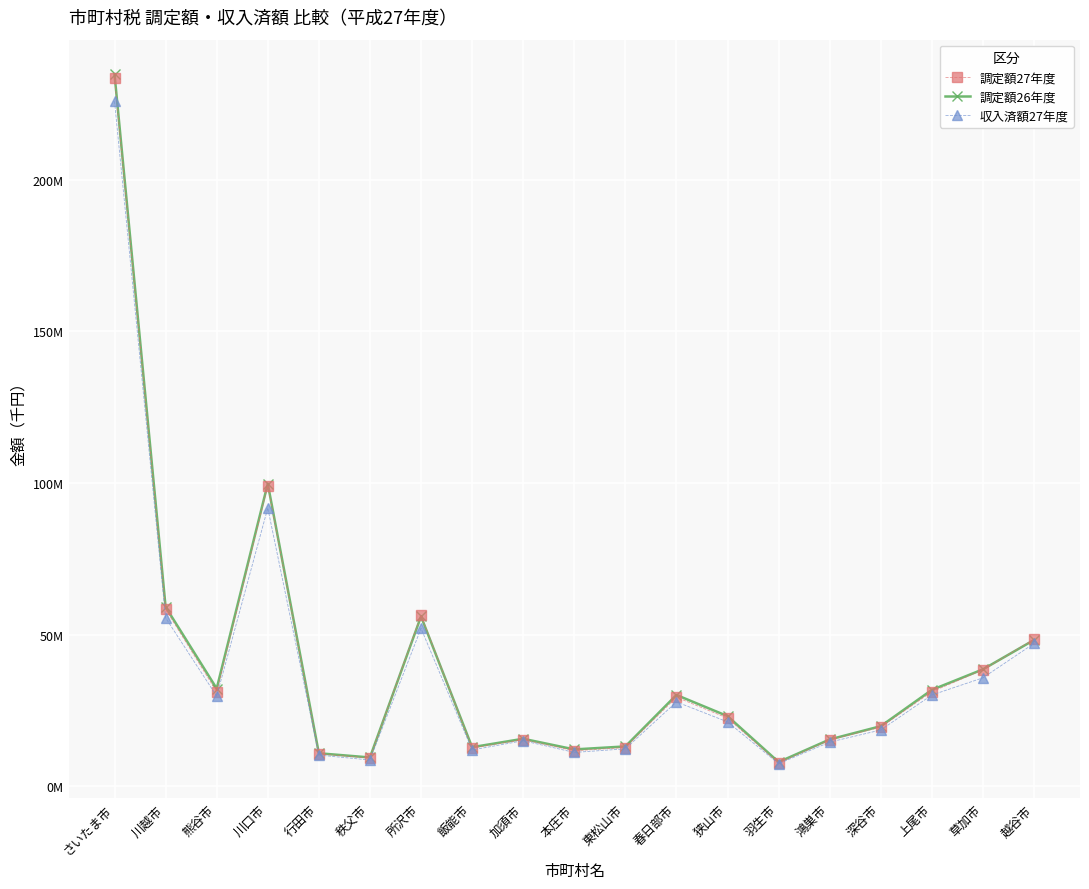

Between 川越市 and 深谷市, which series saw the biggest shift?

調定額26年度